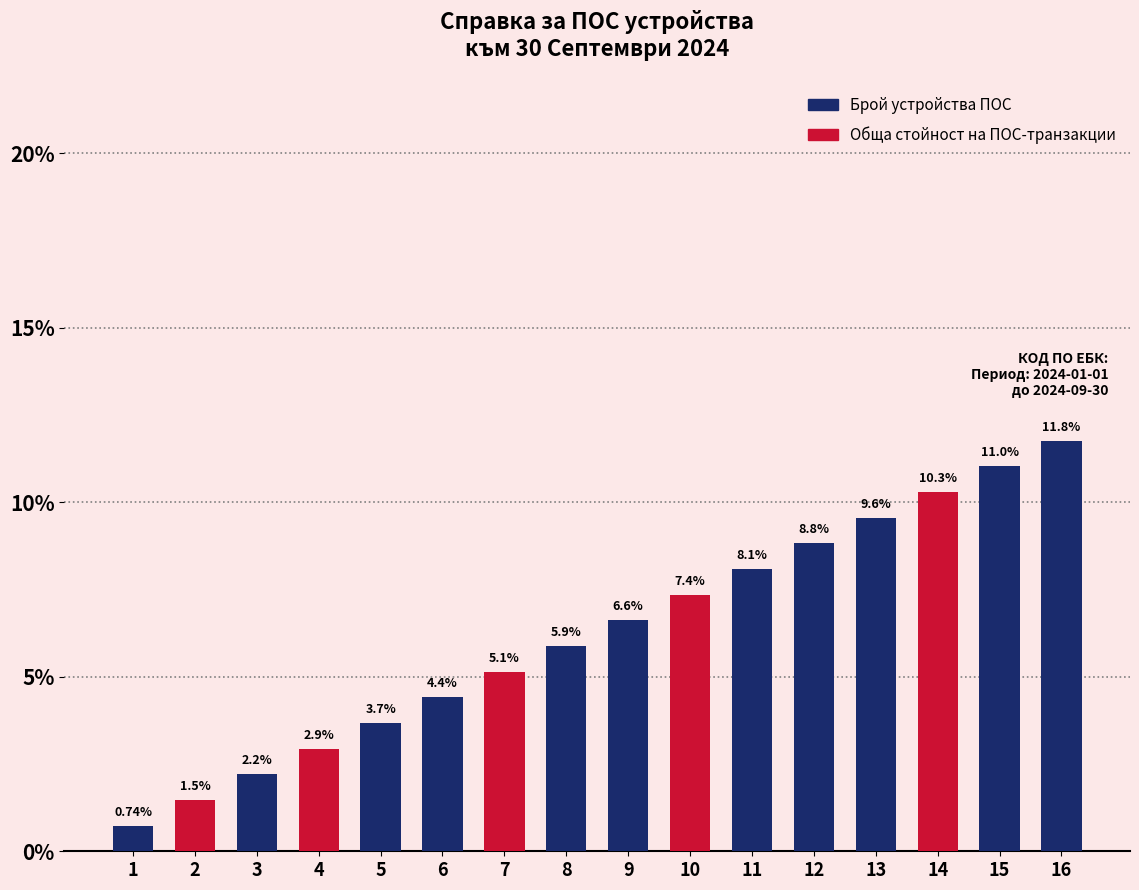

The value at 5 is 2.1. True or false?

False